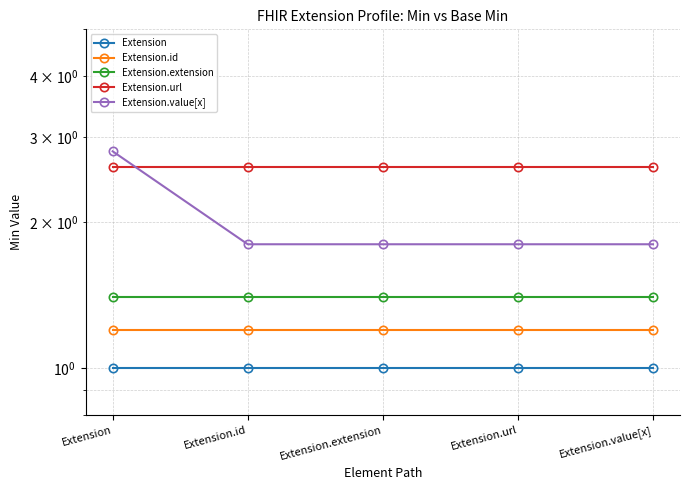

Reading left to right, transcribe all the data shown in this chart.

Extension: 1.0	1.0	1.0	1.0	1.0
Extension.id: 1.2	1.2	1.2	1.2	1.2
Extension.extension: 1.4	1.4	1.4	1.4	1.4
Extension.url: 2.6	2.6	2.6	2.6	2.6
Extension.value[x]: 2.8	1.8	1.8	1.8	1.8